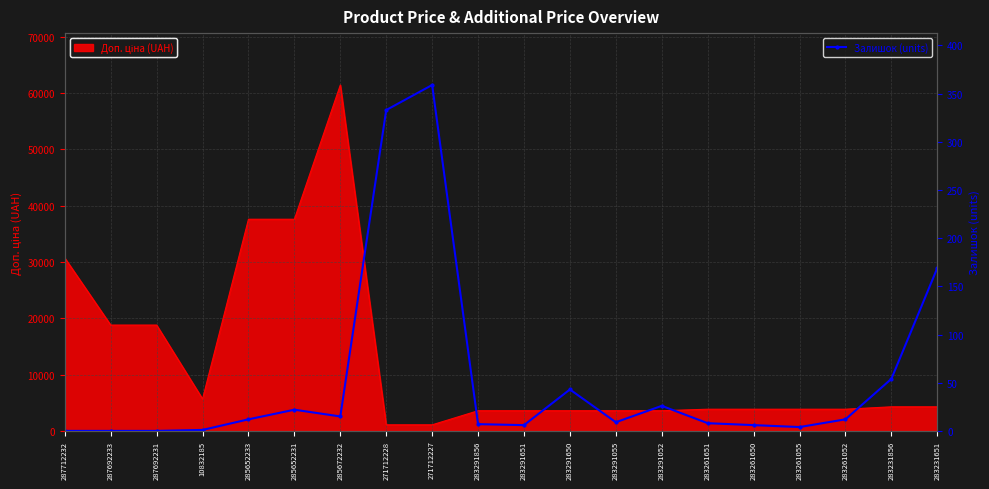

How many interior local peaks (higher than both neighbors) does the data have?

4